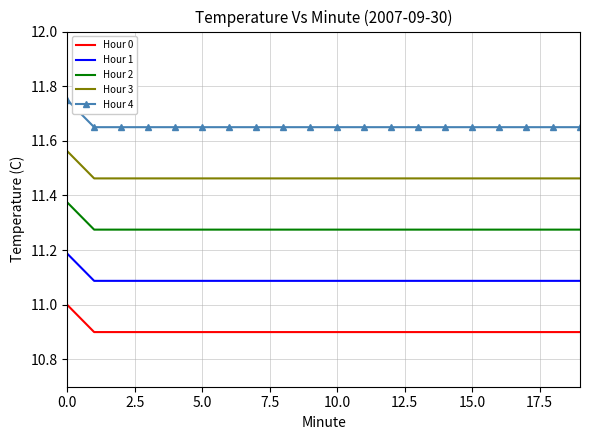

Rank the series by their maximum value, from highest to lowest.

Hour 4, Hour 3, Hour 2, Hour 1, Hour 0